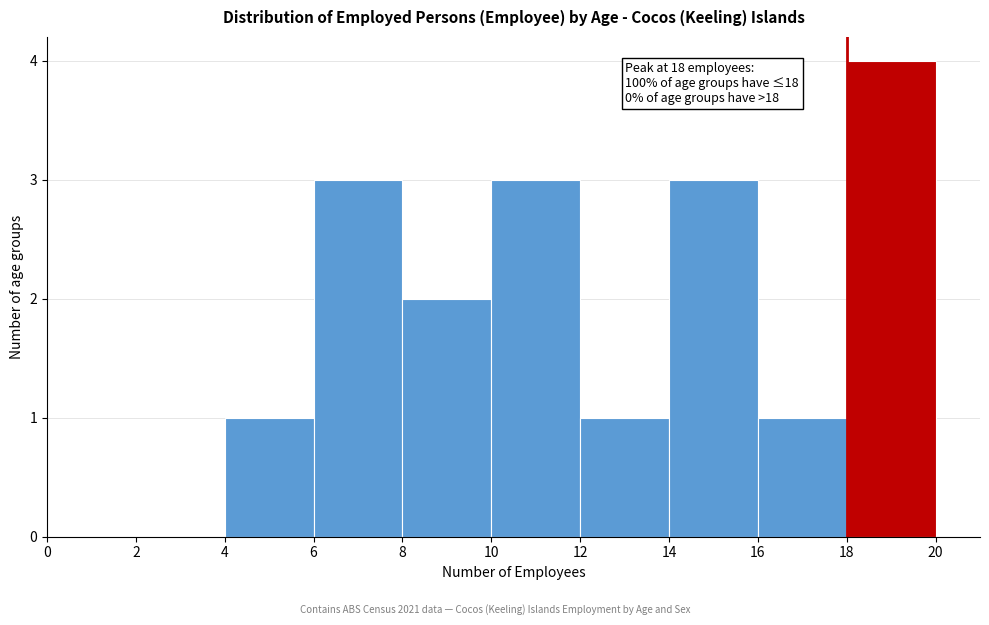

Over which range of the x-axis is the bar tallest?

18 to 20